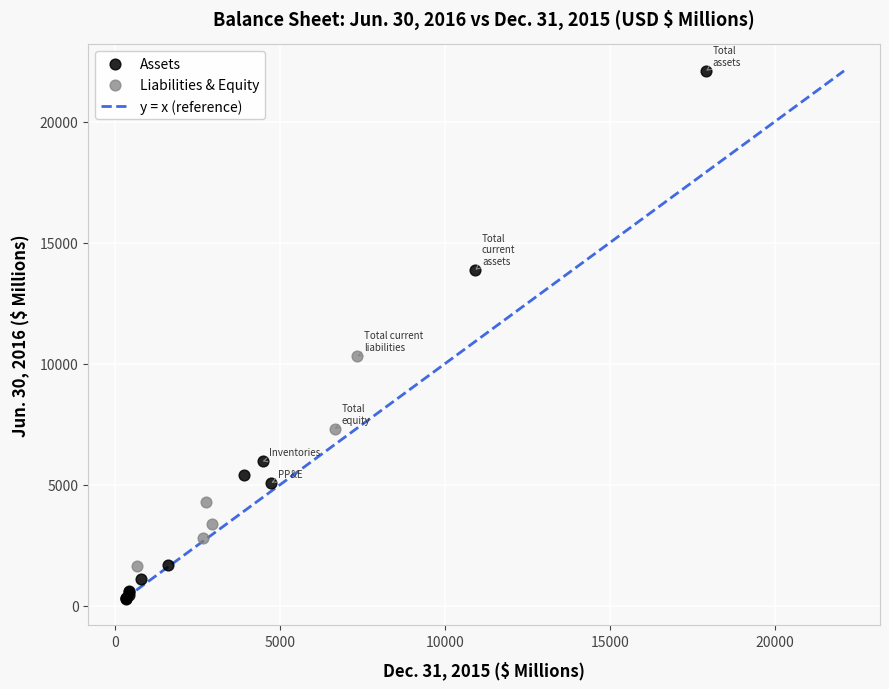

Which series has the largest Y range (max minus min)?

Assets